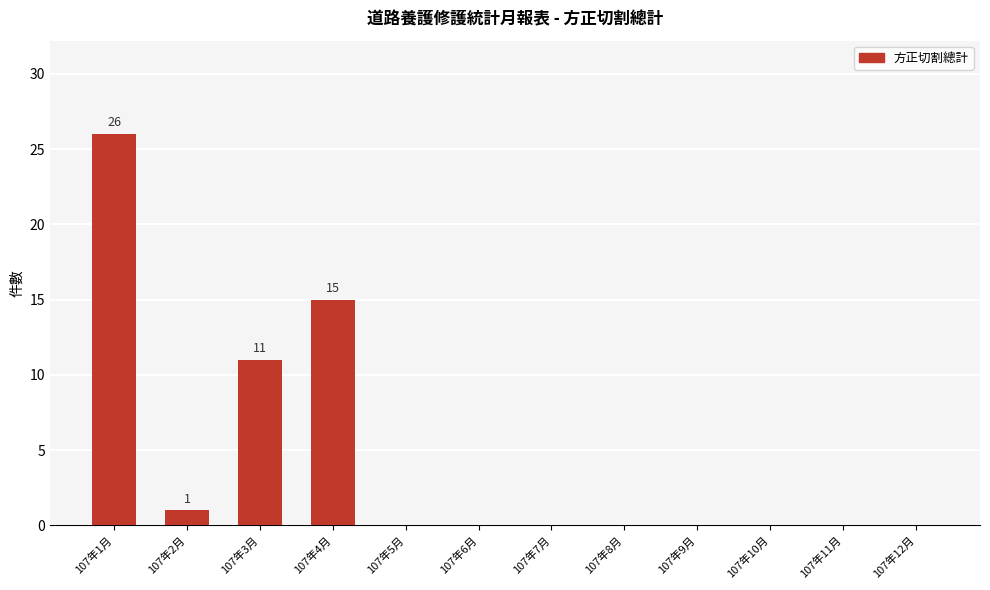

What is the sum of all values?

53